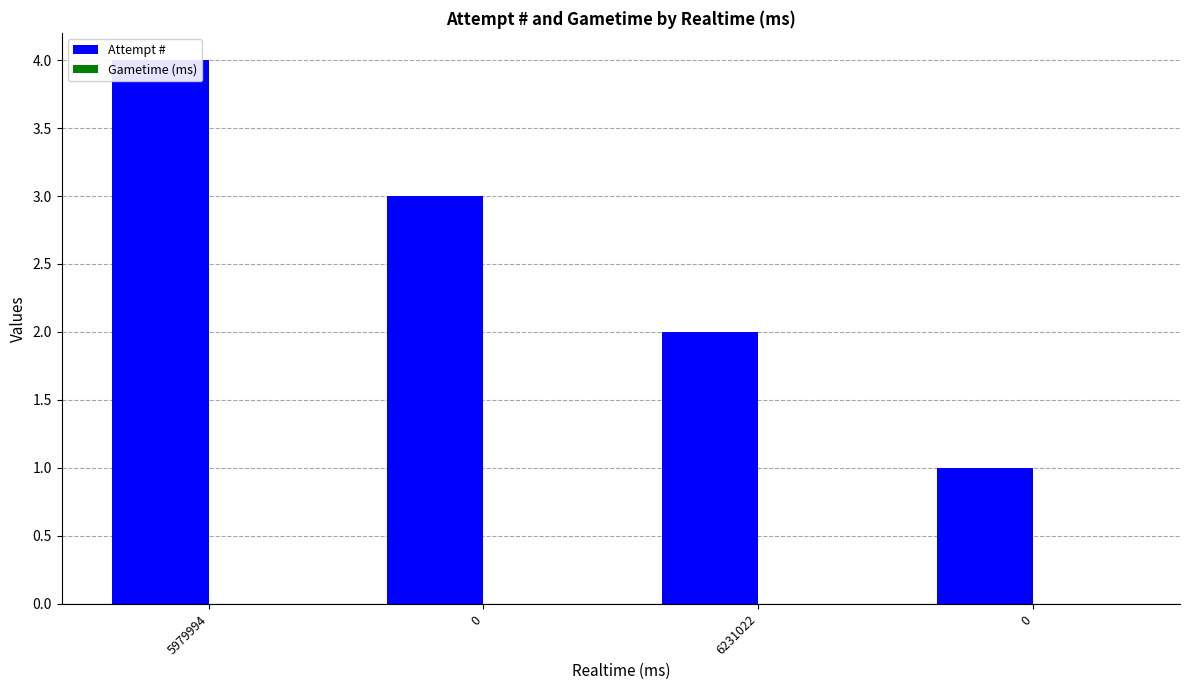

What is the sum of all Attempt # values?

10